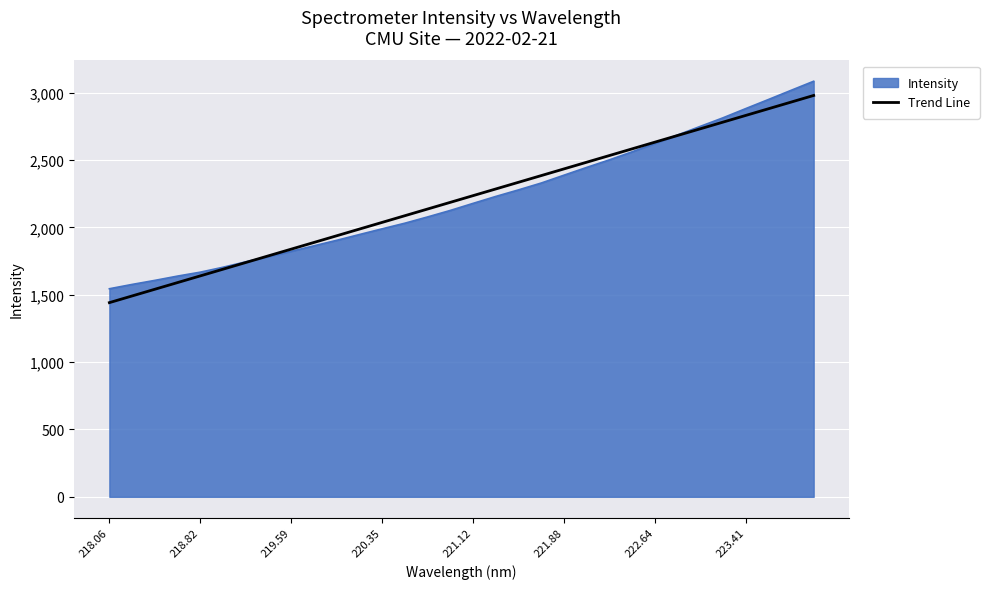

Which series has the largest range (max minus min)?

Intensity